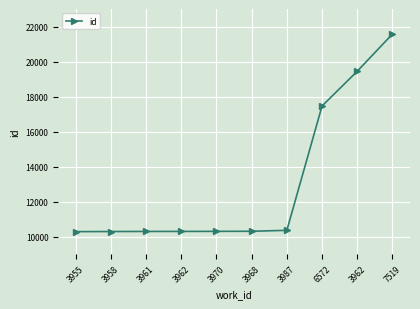

Does the chart have visible grid lines?

Yes